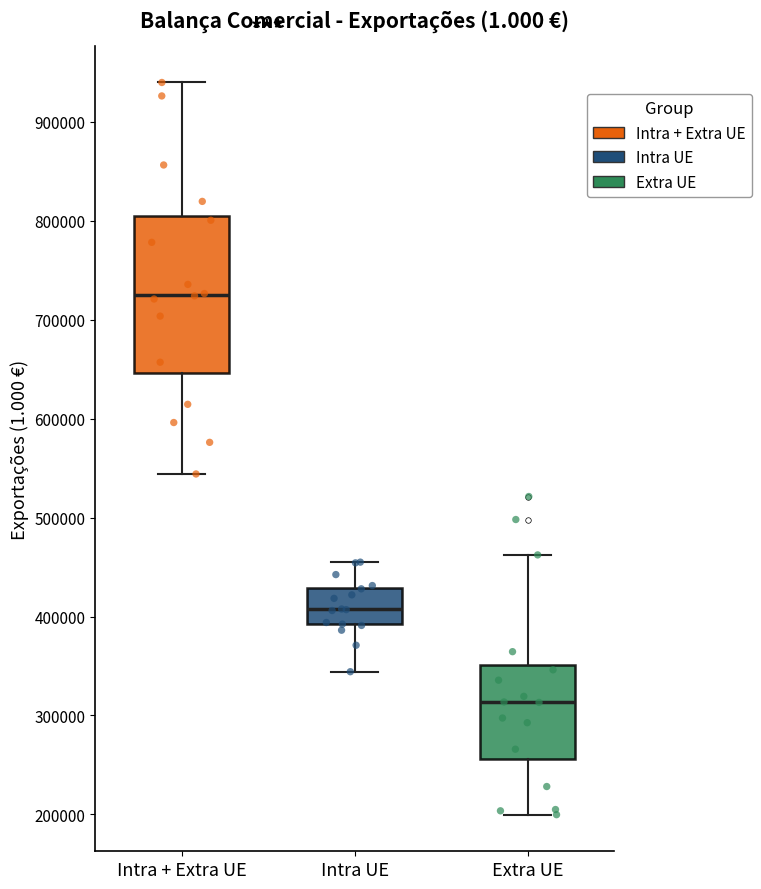

Where is the lower edge of the box for Intra + Extra UE on the y-axis? The values are not printed on the chart, so give them approximately, as read against the axis.

650000